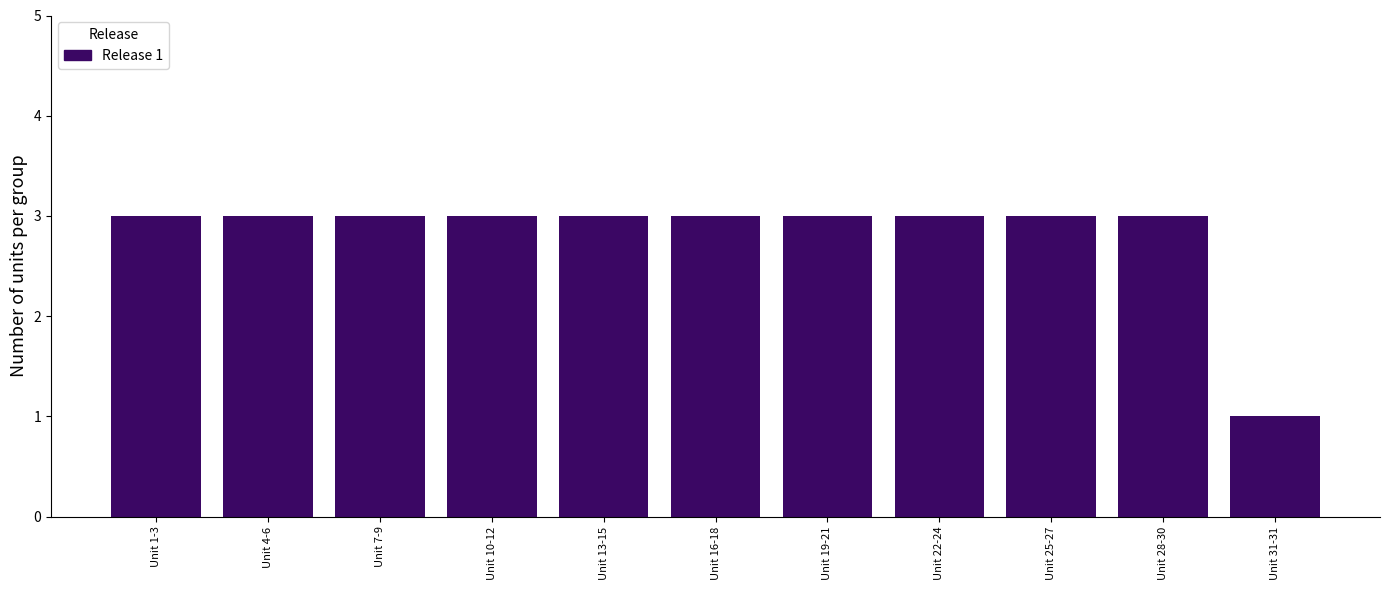

Reading left to right, transcribe all the data shown in this chart.

Unit 1-3=3	Unit 4-6=3	Unit 7-9=3	Unit 10-12=3	Unit 13-15=3	Unit 16-18=3	Unit 19-21=3	Unit 22-24=3	Unit 25-27=3	Unit 28-30=3	Unit 31-31=1